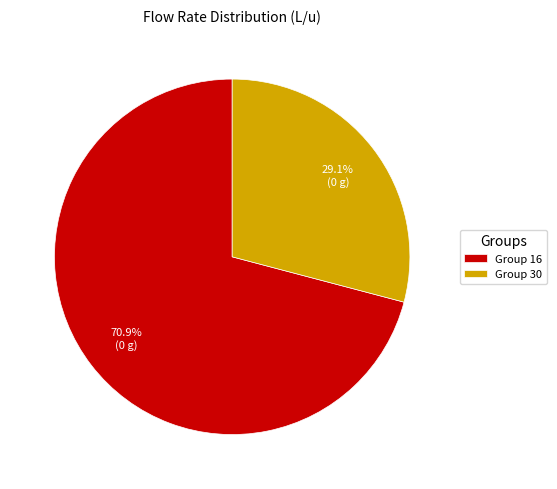

Rank the categories by value from lowest to highest.

Group 30, Group 16